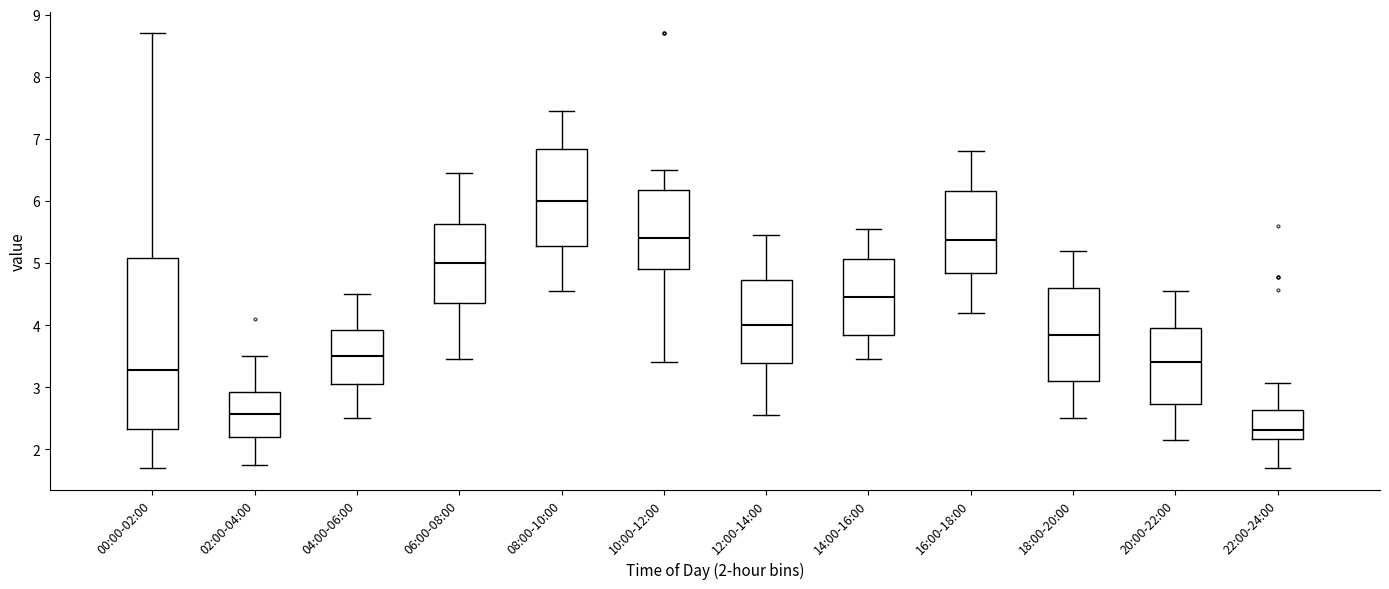

Reading left to right, read every box against the y-axis: the position of its median line, the range the box covers, and the ends of its whiskers. The values are not printed on the chart, so give them approximately, as read against the axis.

00:00-02:00: median 3.3, box 2.3 to 5.1, whiskers 1.7 to 8.7
02:00-04:00: median 2.6, box 2.2 to 2.9, whiskers 1.8 to 3.5
04:00-06:00: median 3.5, box 3.1 to 3.9, whiskers 2.5 to 4.5
06:00-08:00: median 5.0, box 4.4 to 5.6, whiskers 3.5 to 6.5
08:00-10:00: median 6.0, box 5.3 to 6.8, whiskers 4.6 to 7.5
10:00-12:00: median 5.4, box 4.9 to 6.2, whiskers 3.4 to 6.5
12:00-14:00: median 4.0, box 3.4 to 4.7, whiskers 2.6 to 5.5
14:00-16:00: median 4.5, box 3.8 to 5.1, whiskers 3.5 to 5.6
16:00-18:00: median 5.4, box 4.8 to 6.2, whiskers 4.2 to 6.8
18:00-20:00: median 3.9, box 3.1 to 4.6, whiskers 2.5 to 5.2
20:00-22:00: median 3.4, box 2.7 to 4.0, whiskers 2.2 to 4.6
22:00-24:00: median 2.3, box 2.2 to 2.6, whiskers 1.7 to 3.1